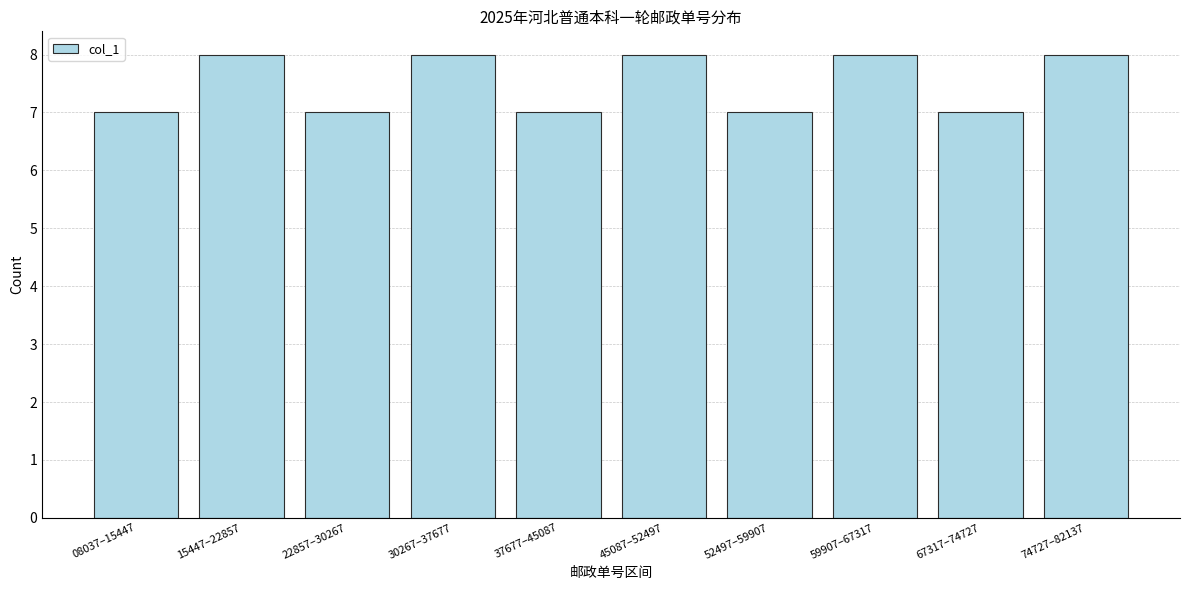

Reading left to right, what are all the values shown in this chart?

7	8	7	8	7	8	7	8	7	8